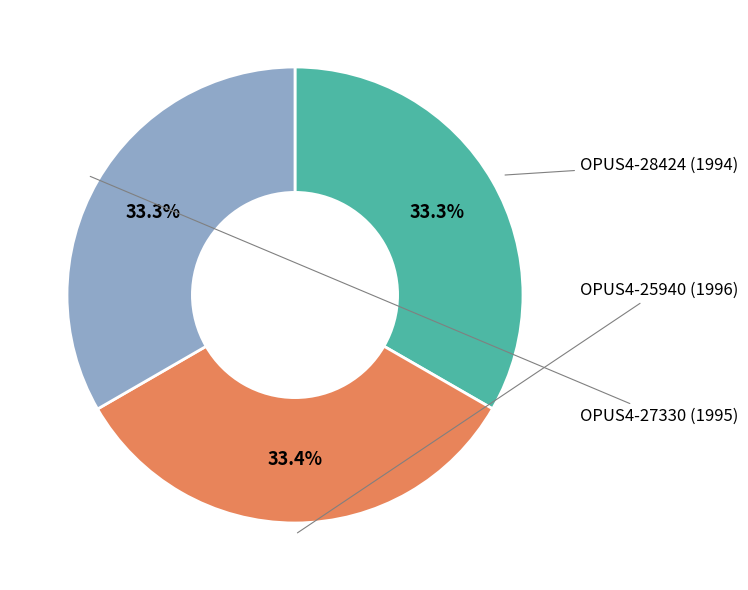

Does any single category account for the majority?

No